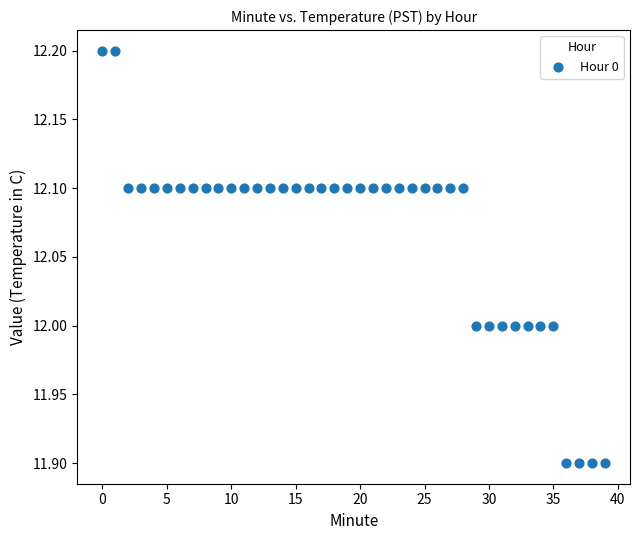

What is the range of Y values (max minus min)?

0.3